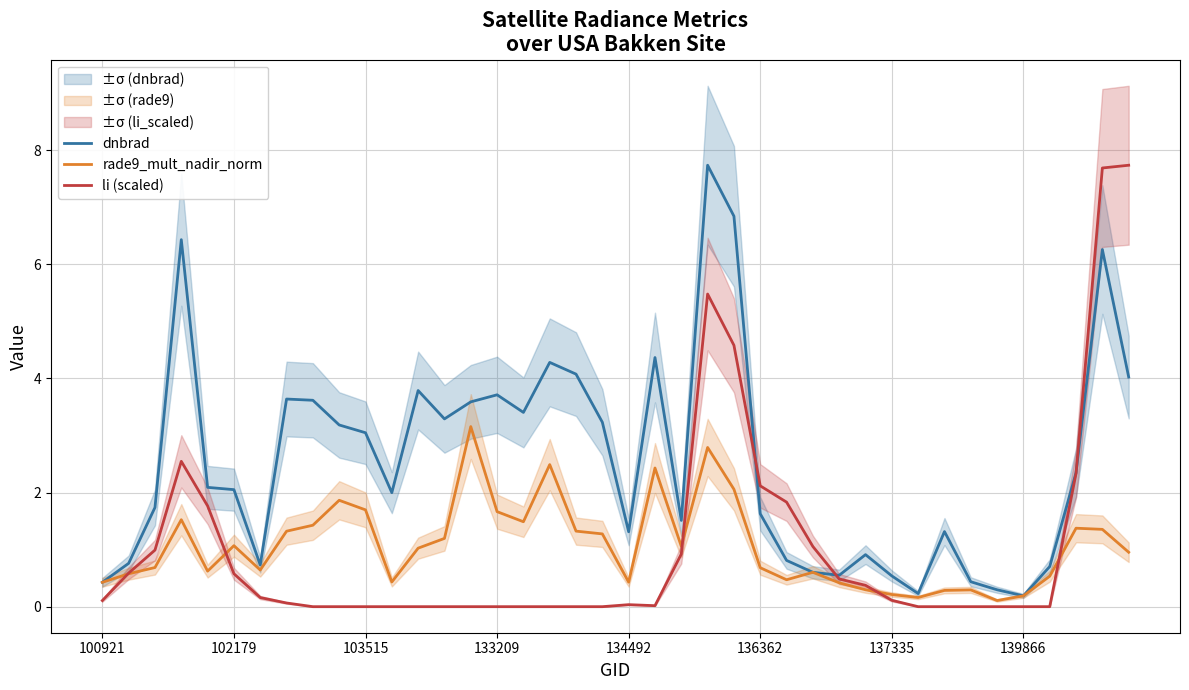

Reading right to left, extract all data points from this chart.

dnbrad: 4.0	6.3	2.3	0.7	0.2	0.3	0.4	1.3	0.2	0.5	0.9	0.6	0.6	0.8	1.6	6.8	7.7	1.5	4.4	1.3	3.2	4.1	4.3	3.4	3.7	3.6	3.3	3.8	2.0	3.0	3.2	3.6	3.6	0.7	2.1	2.1	6.4	1.7	0.8	0.4
rade9_mult_nadir_norm: 1.0	1.4	1.4	0.5	0.2	0.1	0.3	0.3	0.2	0.2	0.3	0.4	0.6	0.5	0.7	2.1	2.8	1.1	2.4	0.4	1.3	1.3	2.5	1.5	1.7	3.2	1.2	1.0	0.4	1.7	1.9	1.4	1.3	0.6	1.1	0.6	1.5	0.7	0.6	0.4
li (scaled): 7.7	7.7	2.3	0.0	0.0	0.0	0.0	0.0	0.0	0.1	0.4	0.5	1.1	1.8	2.1	4.6	5.5	0.9	0.0	0.0	0.0	0.0	0.0	0.0	0.0	0.0	0.0	0.0	0.0	0.0	0.0	0.0	0.1	0.2	0.6	1.8	2.5	1.0	0.6	0.1